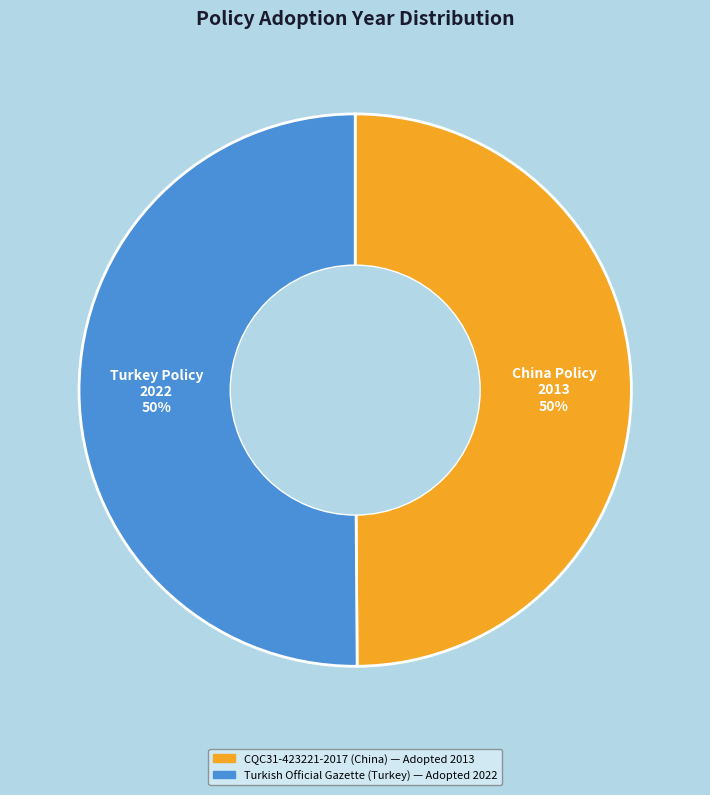

To the nearest percent, what is the average slice percentage?

50%